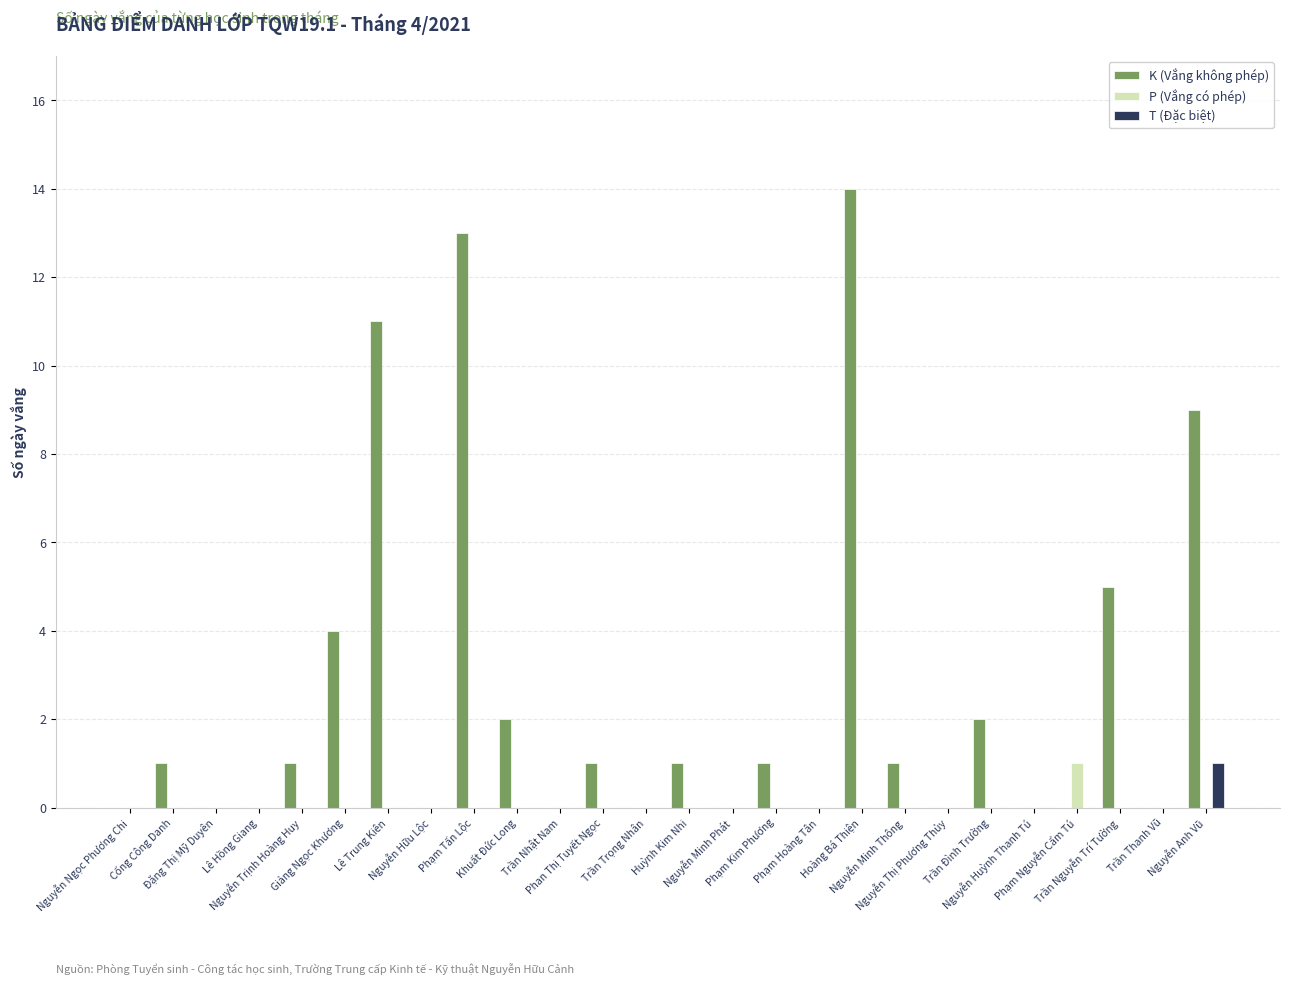

What is the sum of all K (Vắng không phép) values?

66